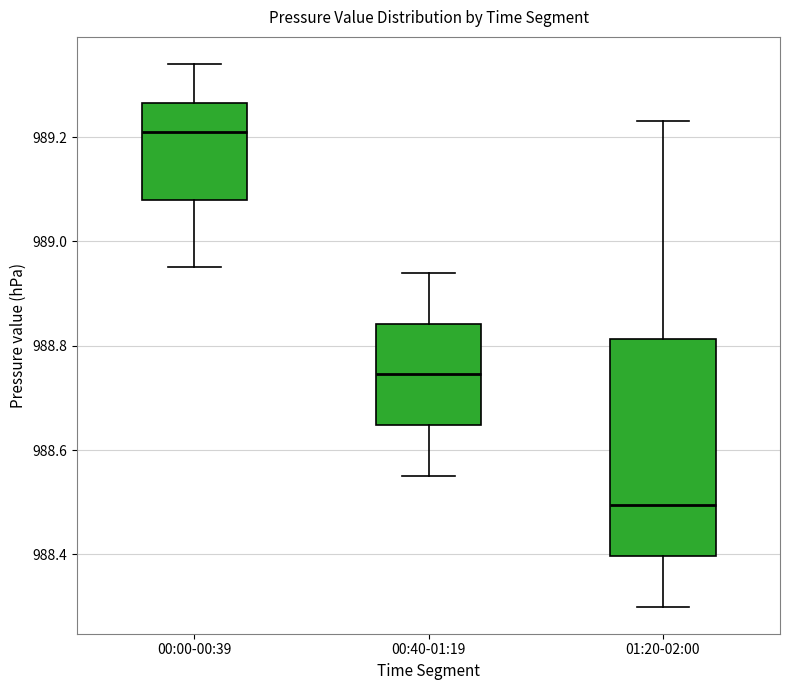

Where is the lower edge of the box for 01:20-02:00 on the y-axis? The values are not printed on the chart, so give them approximately, as read against the axis.

988.40